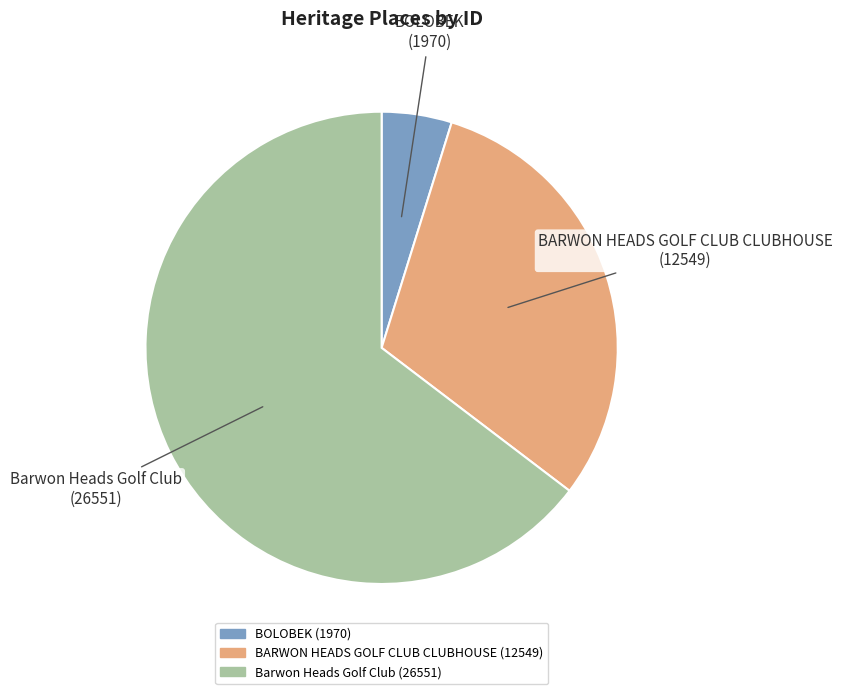

Which slice represents more than half of the pie?

Barwon Heads Golf Club